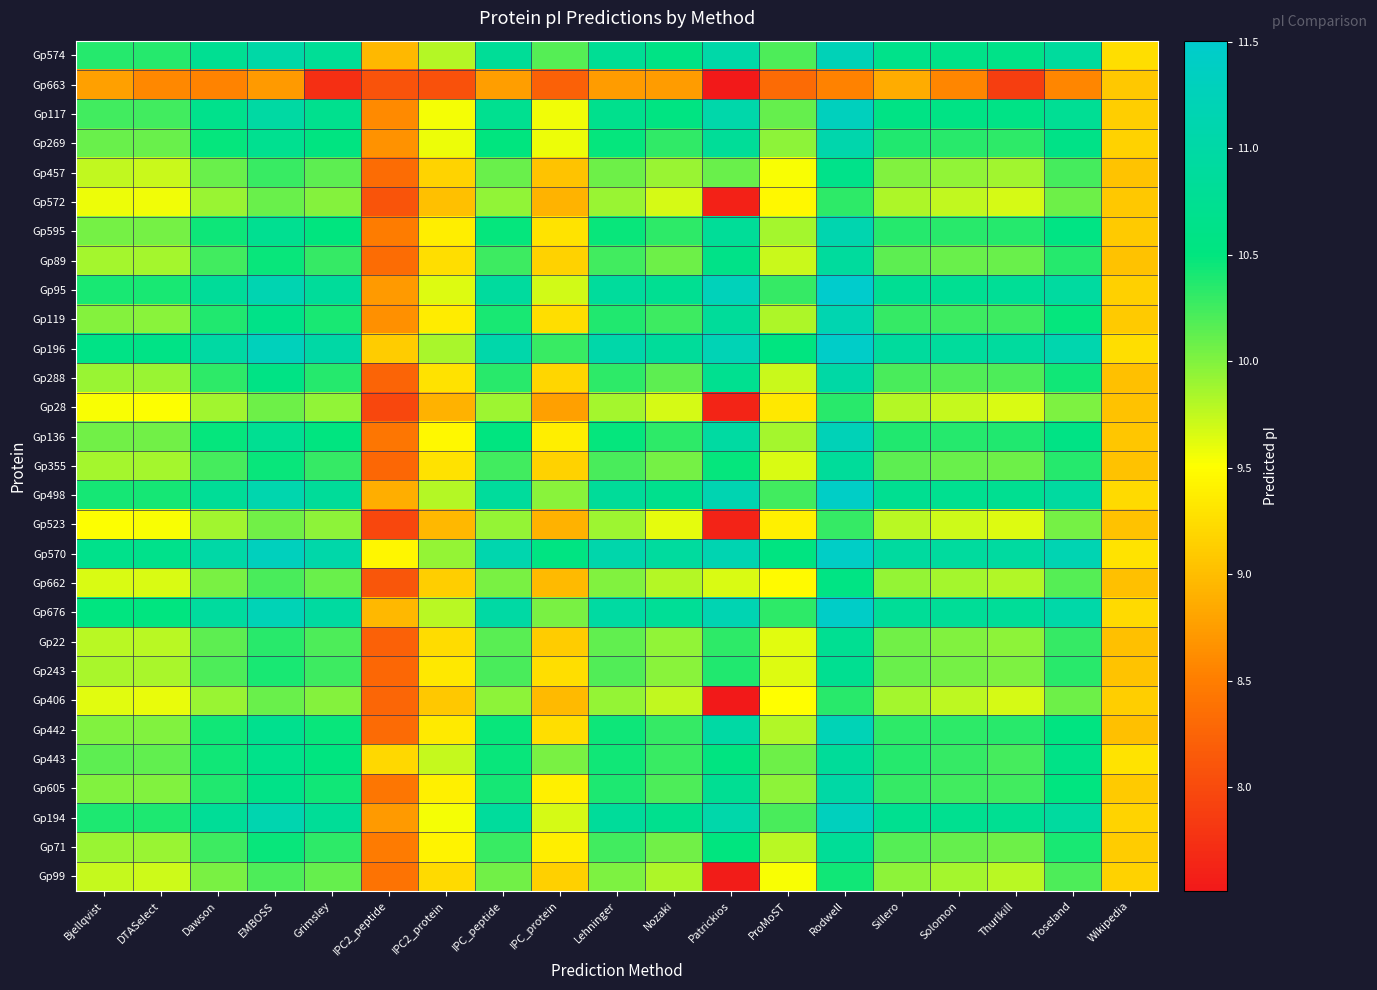

Reading left to right, transcribe all the data shown in this chart.

Gp574: Bjellqvist=10.4	DTASelect=10.4	Dawson=10.7	EMBOSS=11.0	Grimsley=10.8	IPC2_peptide=9.0	IPC2_protein=9.8	IPC_peptide=10.8	IPC_protein=10.2	Lehninger=10.8	Nozaki=10.6	Patrickios=11.0	ProMoST=10.2	Rodwell=11.2	Sillero=10.6	Solomon=10.6	Thurlkill=10.6	Toseland=10.9	Wikipedia=9.3
Gp663: Bjellqvist=8.8	DTASelect=8.6	Dawson=8.6	EMBOSS=8.7	Grimsley=7.7	IPC2_peptide=8.1	IPC2_protein=8.1	IPC_peptide=8.8	IPC_protein=8.2	Lehninger=8.7	Nozaki=8.7	Patrickios=0.1	ProMoST=8.3	Rodwell=8.5	Sillero=8.9	Solomon=8.6	Thurlkill=7.9	Toseland=8.6	Wikipedia=9.1
Gp117: Bjellqvist=10.2	DTASelect=10.2	Dawson=10.7	EMBOSS=11.0	Grimsley=10.7	IPC2_peptide=8.6	IPC2_protein=9.5	IPC_peptide=10.7	IPC_protein=9.6	Lehninger=10.7	Nozaki=10.5	Patrickios=11.1	ProMoST=10.1	Rodwell=11.3	Sillero=10.6	Solomon=10.6	Thurlkill=10.6	Toseland=10.8	Wikipedia=9.1
Gp269: Bjellqvist=10.1	DTASelect=10.1	Dawson=10.5	EMBOSS=10.7	Grimsley=10.5	IPC2_peptide=8.7	IPC2_protein=9.6	IPC_peptide=10.5	IPC_protein=9.6	Lehninger=10.5	Nozaki=10.3	Patrickios=10.8	ProMoST=10.0	Rodwell=11.1	Sillero=10.4	Solomon=10.3	Thurlkill=10.3	Toseland=10.6	Wikipedia=9.2
Gp457: Bjellqvist=9.8	DTASelect=9.7	Dawson=10.1	EMBOSS=10.3	Grimsley=10.1	IPC2_peptide=8.3	IPC2_protein=9.2	IPC_peptide=10.1	IPC_protein=9.0	Lehninger=10.1	Nozaki=9.9	Patrickios=10.1	ProMoST=9.5	Rodwell=10.6	Sillero=10.0	Solomon=9.9	Thurlkill=9.9	Toseland=10.2	Wikipedia=9.0
Gp572: Bjellqvist=9.6	DTASelect=9.6	Dawson=9.9	EMBOSS=10.1	Grimsley=10.0	IPC2_peptide=8.1	IPC2_protein=9.0	IPC_peptide=9.9	IPC_protein=8.9	Lehninger=9.9	Nozaki=9.7	Patrickios=7.6	ProMoST=9.5	Rodwell=10.3	Sillero=9.8	Solomon=9.8	Thurlkill=9.7	Toseland=10.1	Wikipedia=9.1
Gp595: Bjellqvist=10.0	DTASelect=10.0	Dawson=10.5	EMBOSS=10.7	Grimsley=10.5	IPC2_peptide=8.5	IPC2_protein=9.4	IPC_peptide=10.5	IPC_protein=9.3	Lehninger=10.5	Nozaki=10.3	Patrickios=10.8	ProMoST=9.9	Rodwell=11.1	Sillero=10.4	Solomon=10.3	Thurlkill=10.4	Toseland=10.6	Wikipedia=9.1
Gp89: Bjellqvist=9.9	DTASelect=9.9	Dawson=10.2	EMBOSS=10.5	Grimsley=10.3	IPC2_peptide=8.3	IPC2_protein=9.3	IPC_peptide=10.3	IPC_protein=9.2	Lehninger=10.2	Nozaki=10.1	Patrickios=10.6	ProMoST=9.7	Rodwell=10.9	Sillero=10.1	Solomon=10.1	Thurlkill=10.1	Toseland=10.4	Wikipedia=9.0
Gp95: Bjellqvist=10.4	DTASelect=10.4	Dawson=10.8	EMBOSS=11.2	Grimsley=10.9	IPC2_peptide=8.7	IPC2_protein=9.6	IPC_peptide=10.9	IPC_protein=9.7	Lehninger=10.9	Nozaki=10.7	Patrickios=11.3	ProMoST=10.3	Rodwell=11.5	Sillero=10.8	Solomon=10.7	Thurlkill=10.8	Toseland=10.9	Wikipedia=9.1
Gp119: Bjellqvist=10.0	DTASelect=10.0	Dawson=10.4	EMBOSS=10.6	Grimsley=10.4	IPC2_peptide=8.6	IPC2_protein=9.4	IPC_peptide=10.4	IPC_protein=9.3	Lehninger=10.4	Nozaki=10.3	Patrickios=10.9	ProMoST=9.8	Rodwell=11.1	Sillero=10.3	Solomon=10.3	Thurlkill=10.3	Toseland=10.5	Wikipedia=9.1
Gp196: Bjellqvist=10.6	DTASelect=10.6	Dawson=11.0	EMBOSS=11.3	Grimsley=11.0	IPC2_peptide=9.1	IPC2_protein=9.8	IPC_peptide=11.1	IPC_protein=10.3	Lehninger=11.0	Nozaki=10.9	Patrickios=11.2	ProMoST=10.5	Rodwell=11.4	Sillero=10.9	Solomon=10.9	Thurlkill=10.9	Toseland=11.1	Wikipedia=9.3
Gp288: Bjellqvist=9.9	DTASelect=9.9	Dawson=10.3	EMBOSS=10.6	Grimsley=10.4	IPC2_peptide=8.3	IPC2_protein=9.3	IPC_peptide=10.3	IPC_protein=9.2	Lehninger=10.3	Nozaki=10.1	Patrickios=10.7	ProMoST=9.7	Rodwell=11.0	Sillero=10.2	Solomon=10.2	Thurlkill=10.2	Toseland=10.4	Wikipedia=9.0
Gp28: Bjellqvist=9.5	DTASelect=9.5	Dawson=9.9	EMBOSS=10.1	Grimsley=9.9	IPC2_peptide=8.0	IPC2_protein=8.9	IPC_peptide=9.9	IPC_protein=8.8	Lehninger=9.9	Nozaki=9.7	Patrickios=7.6	ProMoST=9.3	Rodwell=10.3	Sillero=9.8	Solomon=9.7	Thurlkill=9.7	Toseland=10.0	Wikipedia=9.0
Gp136: Bjellqvist=10.1	DTASelect=10.1	Dawson=10.5	EMBOSS=10.7	Grimsley=10.5	IPC2_peptide=8.4	IPC2_protein=9.5	IPC_peptide=10.5	IPC_protein=9.4	Lehninger=10.5	Nozaki=10.3	Patrickios=10.9	ProMoST=9.9	Rodwell=11.2	Sillero=10.4	Solomon=10.4	Thurlkill=10.4	Toseland=10.6	Wikipedia=9.1
Gp355: Bjellqvist=9.9	DTASelect=9.9	Dawson=10.2	EMBOSS=10.5	Grimsley=10.3	IPC2_peptide=8.3	IPC2_protein=9.3	IPC_peptide=10.2	IPC_protein=9.2	Lehninger=10.2	Nozaki=10.0	Patrickios=10.5	ProMoST=9.7	Rodwell=10.9	Sillero=10.1	Solomon=10.1	Thurlkill=10.1	Toseland=10.4	Wikipedia=9.0
Gp498: Bjellqvist=10.4	DTASelect=10.4	Dawson=10.8	EMBOSS=11.1	Grimsley=10.8	IPC2_peptide=8.9	IPC2_protein=9.8	IPC_peptide=10.9	IPC_protein=10.0	Lehninger=10.8	Nozaki=10.7	Patrickios=11.2	ProMoST=10.2	Rodwell=11.4	Sillero=10.7	Solomon=10.7	Thurlkill=10.7	Toseland=10.9	Wikipedia=9.2
Gp523: Bjellqvist=9.5	DTASelect=9.5	Dawson=9.9	EMBOSS=10.1	Grimsley=10.0	IPC2_peptide=8.0	IPC2_protein=9.0	IPC_peptide=9.9	IPC_protein=8.9	Lehninger=9.9	Nozaki=9.6	Patrickios=7.6	ProMoST=9.4	Rodwell=10.3	Sillero=9.8	Solomon=9.7	Thurlkill=9.6	Toseland=10.0	Wikipedia=9.0
Gp570: Bjellqvist=10.7	DTASelect=10.7	Dawson=11.0	EMBOSS=11.3	Grimsley=11.0	IPC2_peptide=9.4	IPC2_protein=9.9	IPC_peptide=11.1	IPC_protein=10.5	Lehninger=11.1	Nozaki=10.9	Patrickios=11.2	ProMoST=10.5	Rodwell=11.4	Sillero=10.9	Solomon=10.9	Thurlkill=10.9	Toseland=11.2	Wikipedia=9.3
Gp662: Bjellqvist=9.7	DTASelect=9.7	Dawson=10.0	EMBOSS=10.2	Grimsley=10.1	IPC2_peptide=8.1	IPC2_protein=9.1	IPC_peptide=10.0	IPC_protein=9.0	Lehninger=10.0	Nozaki=9.8	Patrickios=9.7	ProMoST=9.5	Rodwell=10.6	Sillero=9.9	Solomon=9.9	Thurlkill=9.8	Toseland=10.2	Wikipedia=9.0
Gp676: Bjellqvist=10.5	DTASelect=10.5	Dawson=10.9	EMBOSS=11.2	Grimsley=10.9	IPC2_peptide=9.0	IPC2_protein=9.8	IPC_peptide=11.0	IPC_protein=10.0	Lehninger=10.9	Nozaki=10.8	Patrickios=11.2	ProMoST=10.3	Rodwell=11.4	Sillero=10.8	Solomon=10.8	Thurlkill=10.8	Toseland=11.0	Wikipedia=9.2
Gp22: Bjellqvist=9.8	DTASelect=9.8	Dawson=10.1	EMBOSS=10.3	Grimsley=10.2	IPC2_peptide=8.2	IPC2_protein=9.2	IPC_peptide=10.2	IPC_protein=9.1	Lehninger=10.1	Nozaki=9.9	Patrickios=10.3	ProMoST=9.6	Rodwell=10.7	Sillero=10.1	Solomon=10.0	Thurlkill=10.0	Toseland=10.3	Wikipedia=9.0
Gp243: Bjellqvist=9.8	DTASelect=9.8	Dawson=10.2	EMBOSS=10.4	Grimsley=10.3	IPC2_peptide=8.3	IPC2_protein=9.3	IPC_peptide=10.2	IPC_protein=9.3	Lehninger=10.2	Nozaki=10.0	Patrickios=10.4	ProMoST=9.6	Rodwell=10.7	Sillero=10.1	Solomon=10.0	Thurlkill=10.0	Toseland=10.3	Wikipedia=9.1
Gp406: Bjellqvist=9.6	DTASelect=9.6	Dawson=9.9	EMBOSS=10.1	Grimsley=10.0	IPC2_peptide=8.3	IPC2_protein=9.1	IPC_peptide=10.0	IPC_protein=9.0	Lehninger=9.9	Nozaki=9.8	Patrickios=7.5	ProMoST=9.5	Rodwell=10.3	Sillero=9.9	Solomon=9.8	Thurlkill=9.7	Toseland=10.1	Wikipedia=9.1
Gp442: Bjellqvist=10.0	DTASelect=10.0	Dawson=10.4	EMBOSS=10.7	Grimsley=10.5	IPC2_peptide=8.3	IPC2_protein=9.3	IPC_peptide=10.5	IPC_protein=9.3	Lehninger=10.5	Nozaki=10.3	Patrickios=11.0	ProMoST=9.8	Rodwell=11.2	Sillero=10.3	Solomon=10.3	Thurlkill=10.3	Toseland=10.5	Wikipedia=9.0
Gp443: Bjellqvist=10.1	DTASelect=10.1	Dawson=10.4	EMBOSS=10.6	Grimsley=10.5	IPC2_peptide=9.2	IPC2_protein=9.7	IPC_peptide=10.5	IPC_protein=10.0	Lehninger=10.4	Nozaki=10.3	Patrickios=10.5	ProMoST=10.1	Rodwell=10.8	Sillero=10.4	Solomon=10.3	Thurlkill=10.2	Toseland=10.6	Wikipedia=9.3
Gp605: Bjellqvist=10.0	DTASelect=10.0	Dawson=10.4	EMBOSS=10.6	Grimsley=10.4	IPC2_peptide=8.4	IPC2_protein=9.4	IPC_peptide=10.4	IPC_protein=9.4	Lehninger=10.4	Nozaki=10.2	Patrickios=10.8	ProMoST=10.0	Rodwell=11.0	Sillero=10.3	Solomon=10.2	Thurlkill=10.2	Toseland=10.5	Wikipedia=9.1
Gp194: Bjellqvist=10.4	DTASelect=10.4	Dawson=10.8	EMBOSS=11.1	Grimsley=10.8	IPC2_peptide=8.7	IPC2_protein=9.5	IPC_peptide=10.9	IPC_protein=9.7	Lehninger=10.9	Nozaki=10.7	Patrickios=11.1	ProMoST=10.2	Rodwell=11.3	Sillero=10.7	Solomon=10.7	Thurlkill=10.7	Toseland=10.9	Wikipedia=9.2
Gp71: Bjellqvist=9.9	DTASelect=9.9	Dawson=10.3	EMBOSS=10.5	Grimsley=10.3	IPC2_peptide=8.5	IPC2_protein=9.4	IPC_peptide=10.3	IPC_protein=9.4	Lehninger=10.2	Nozaki=10.1	Patrickios=10.5	ProMoST=9.8	Rodwell=10.8	Sillero=10.2	Solomon=10.1	Thurlkill=10.1	Toseland=10.4	Wikipedia=9.1
Gp99: Bjellqvist=9.7	DTASelect=9.7	Dawson=10.0	EMBOSS=10.2	Grimsley=10.1	IPC2_peptide=8.4	IPC2_protein=9.2	IPC_peptide=10.1	IPC_protein=9.1	Lehninger=10.0	Nozaki=9.8	Patrickios=7.6	ProMoST=9.5	Rodwell=10.4	Sillero=10.0	Solomon=9.9	Thurlkill=9.8	Toseland=10.2	Wikipedia=9.2